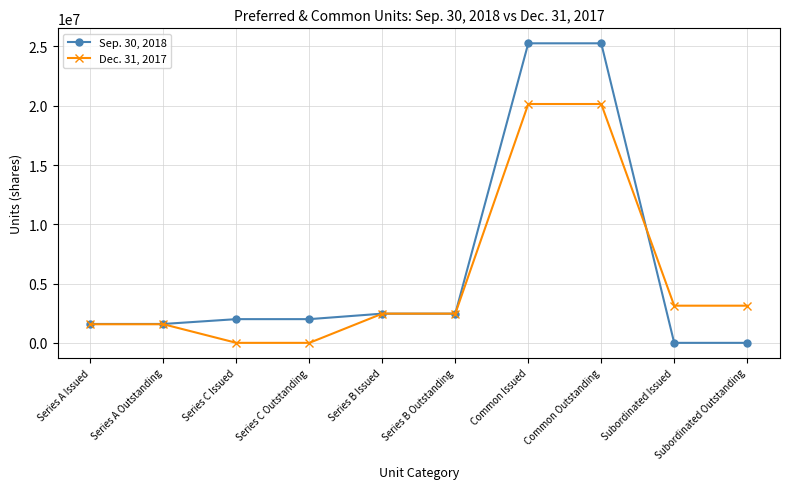

True or false: Dec. 31, 2017 and Sep. 30, 2018 cross at least once.

True